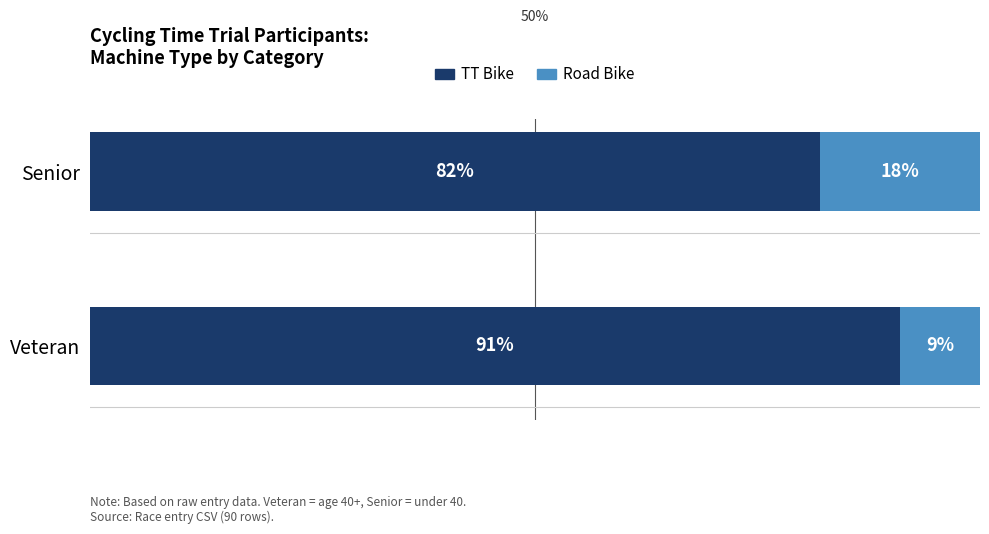

At which label does TT Bike reach its minimum?

Senior